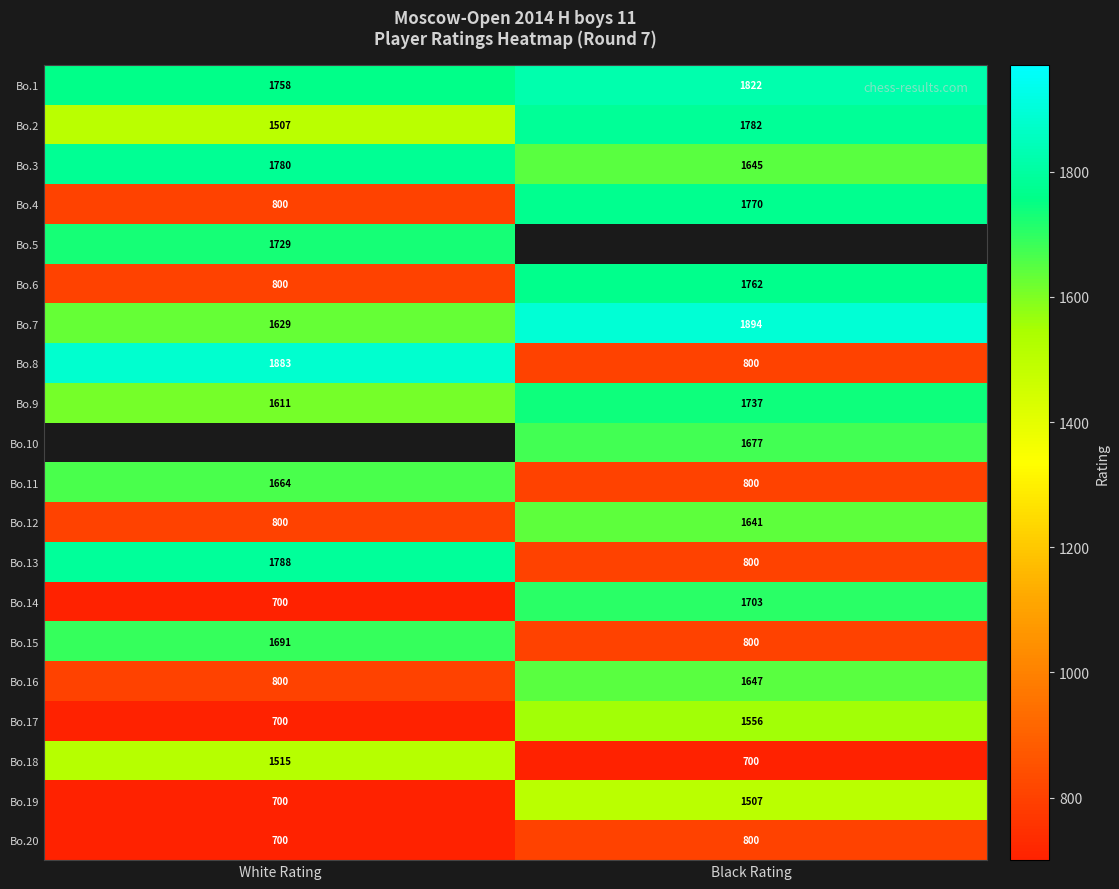

What is the average value of the Bo.1 series?

1790